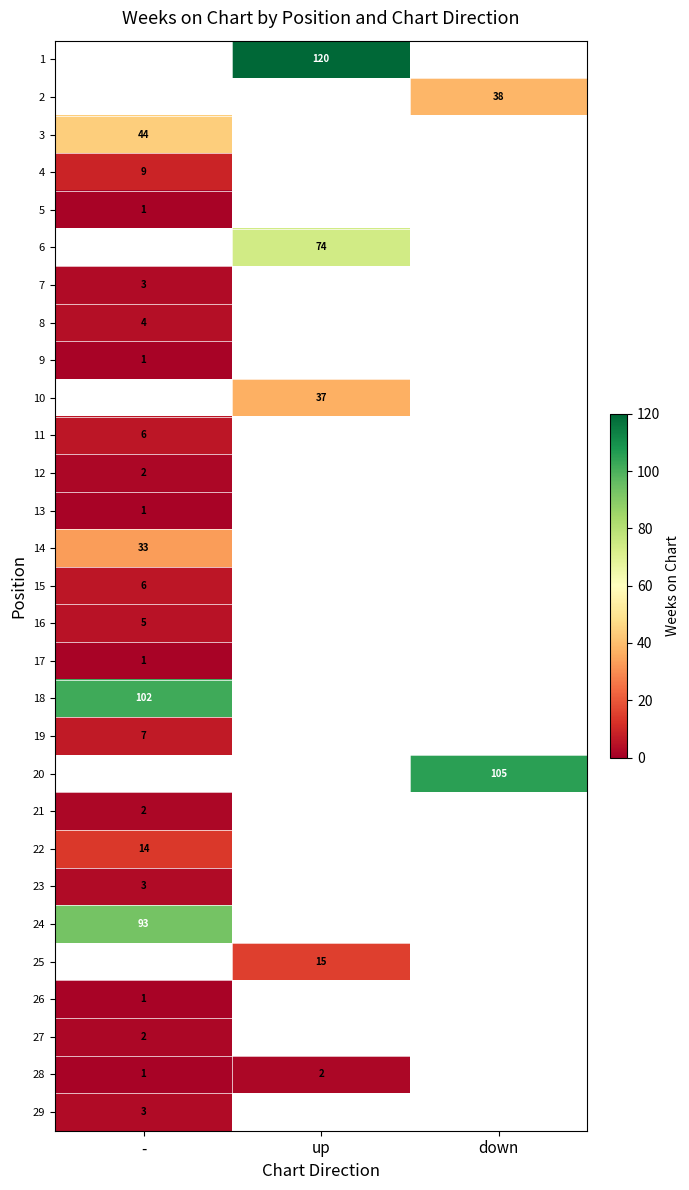

Which category has the lowest value across all series?

-